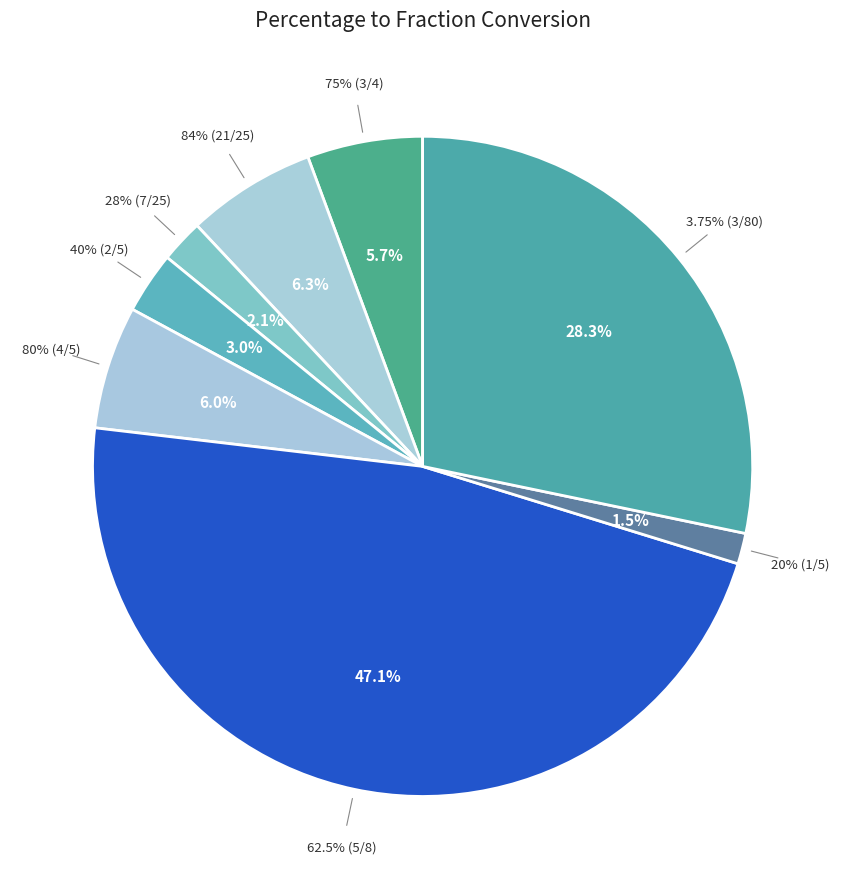

Rank the categories by value from lowest to highest.

20% (1/5), 28% (7/25), 40% (2/5), 75% (3/4), 80% (4/5), 84% (21/25), 3.75% (3/80), 62.5% (5/8)